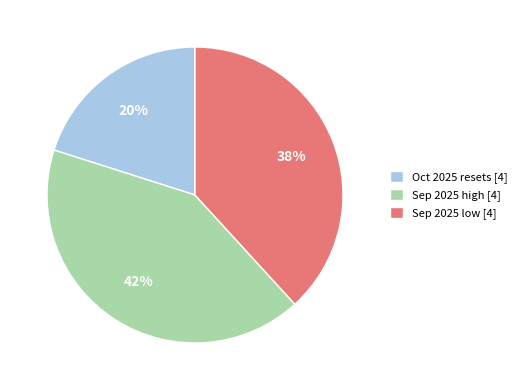

Is there any slice that represents more than half of the pie?

No